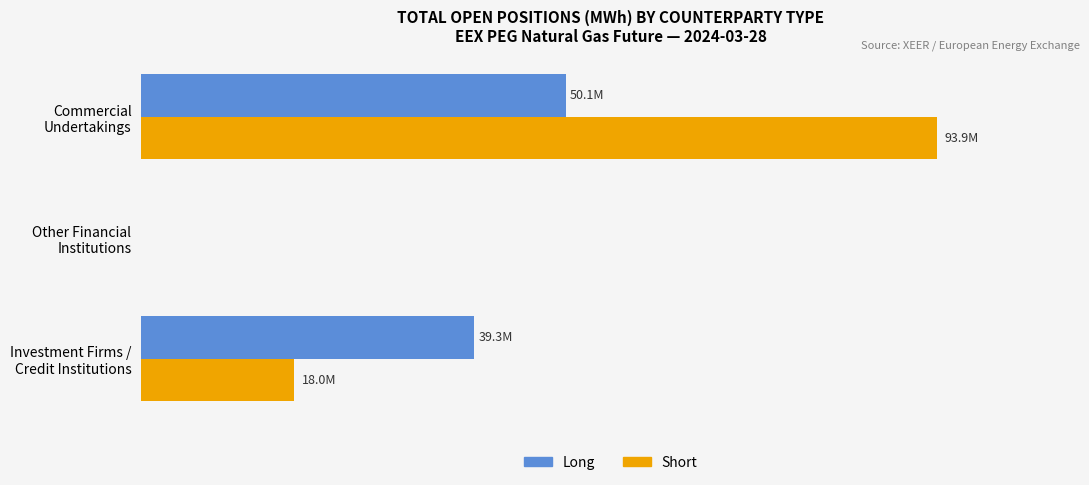

Which series has the largest total across all categories?

Short